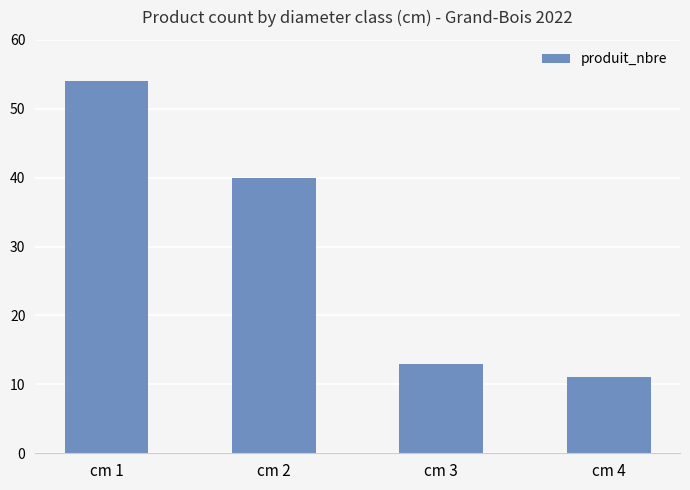

What is the change in value from cm 2 to cm 3?

-27